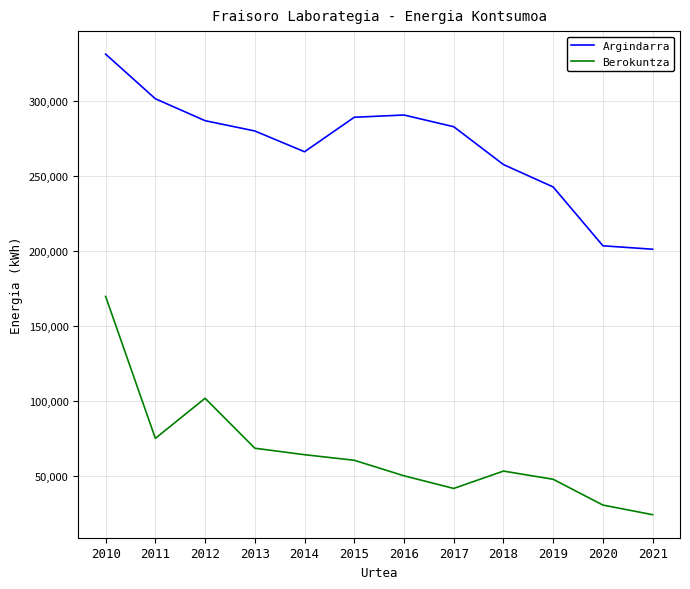

Is it true that Argindarra equals 460757 at 2011?

False